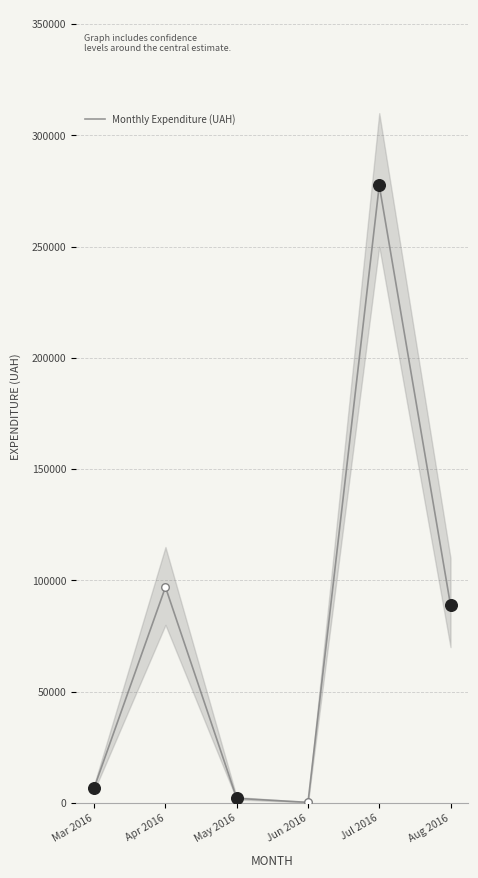

What is the change in value from Mar 2016 to Aug 2016?

+82066.6